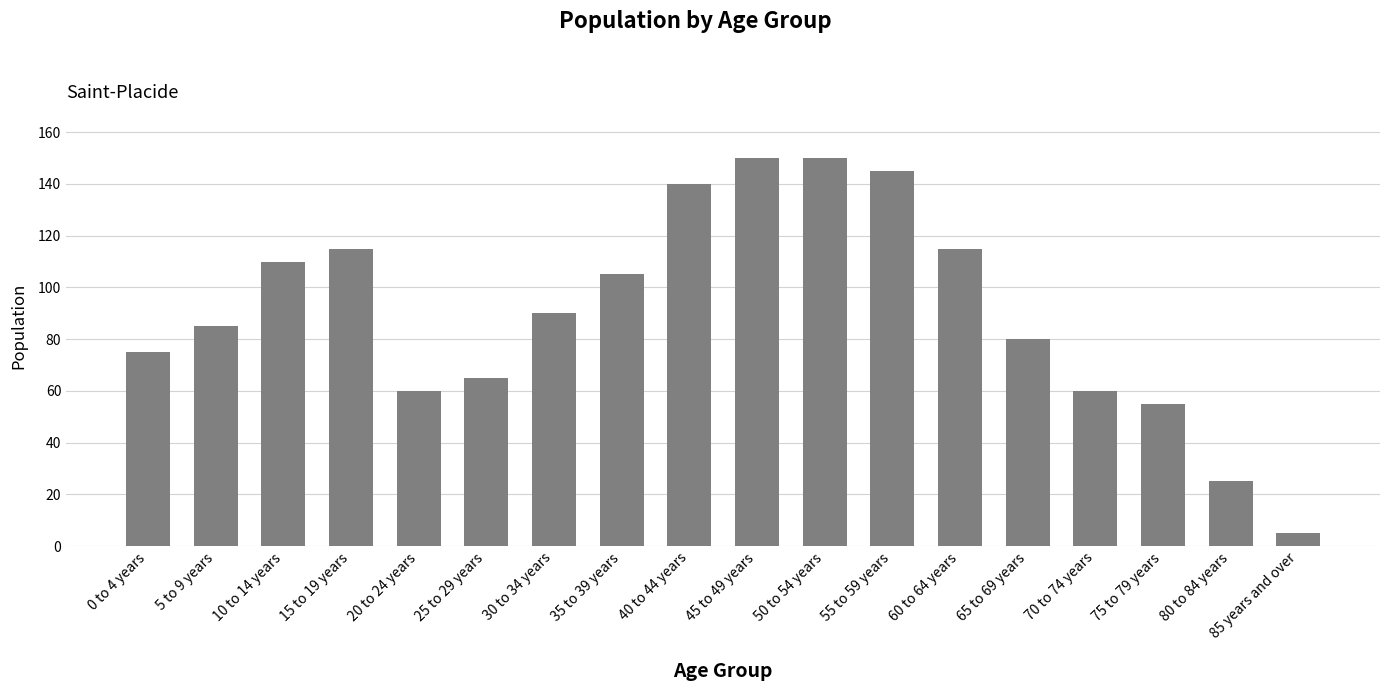

What is the greatest value displayed?

150